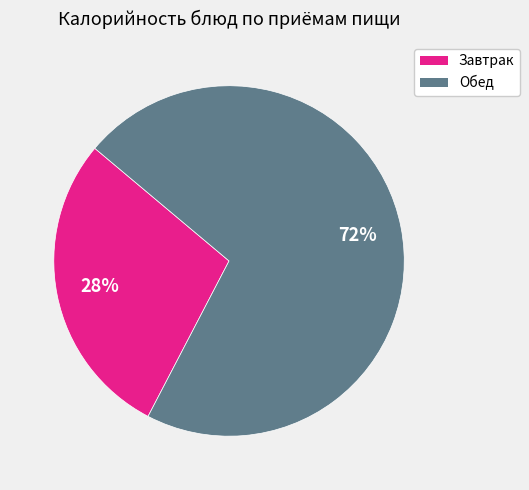

True or false: Обед accounts for 85% of the total.

False